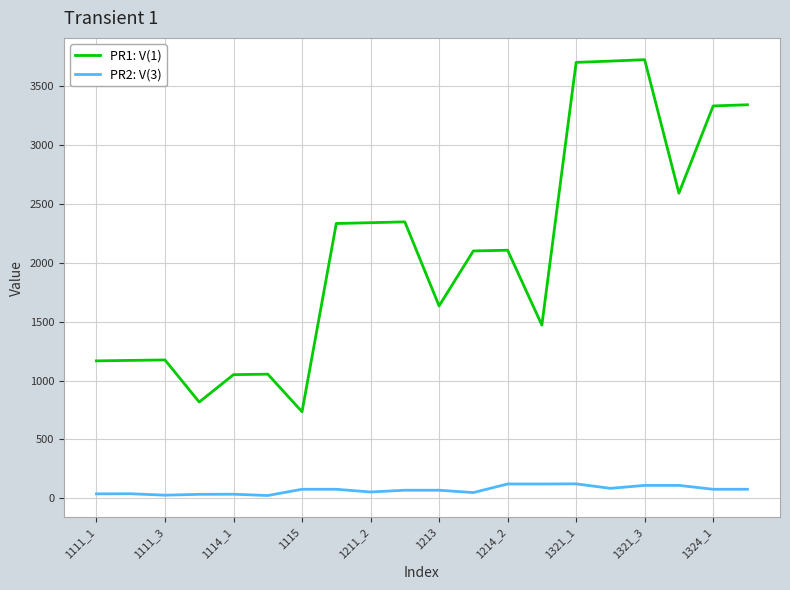

Which series has the largest range (max minus min)?

PR1: V(1)